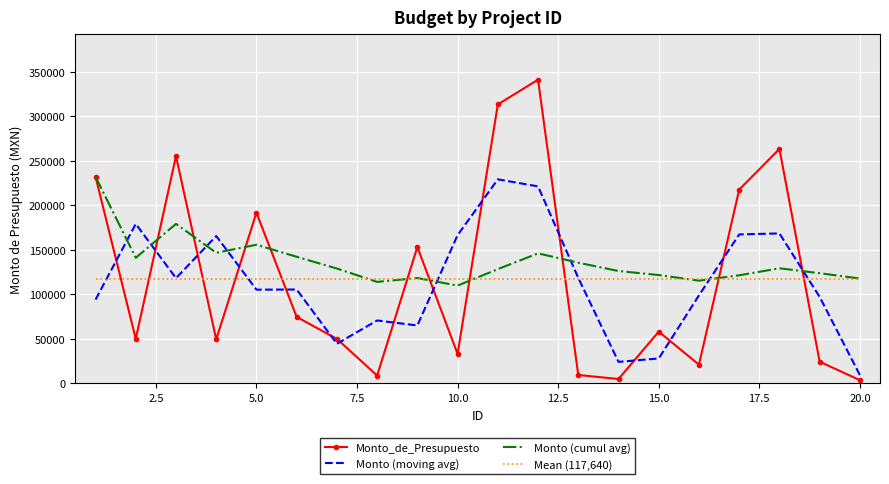

What is the minimum value for Monto (moving avg)?

9241.3